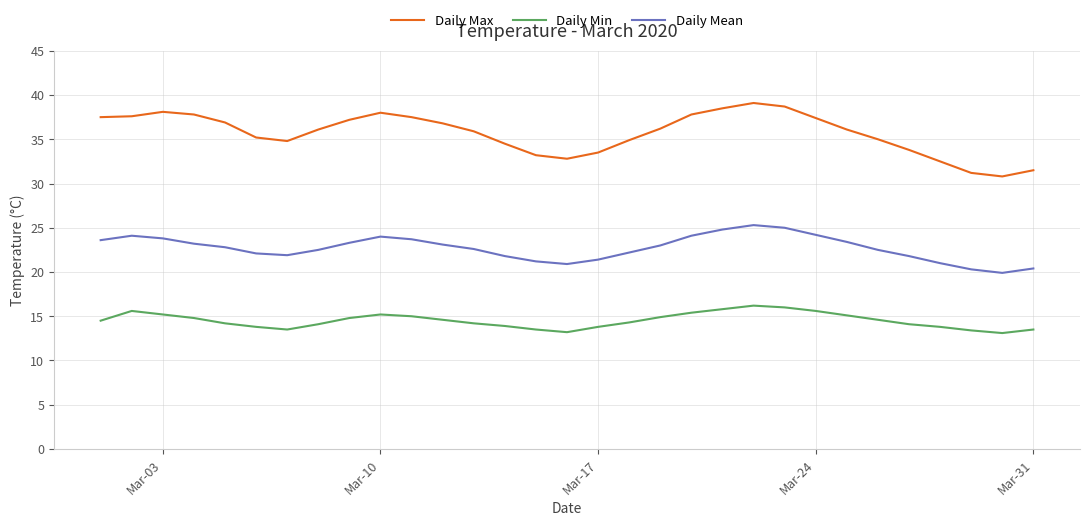

List the series in order of their peak value, highest first.

Daily Max, Daily Mean, Daily Min